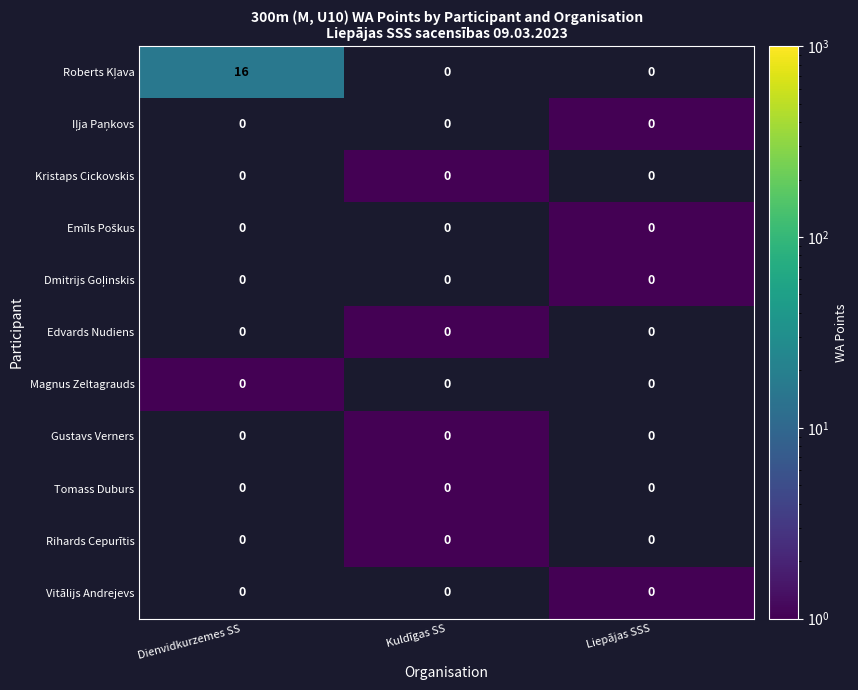

What is the difference between the highest and lowest values at Dienvidkurzemes SS?

16